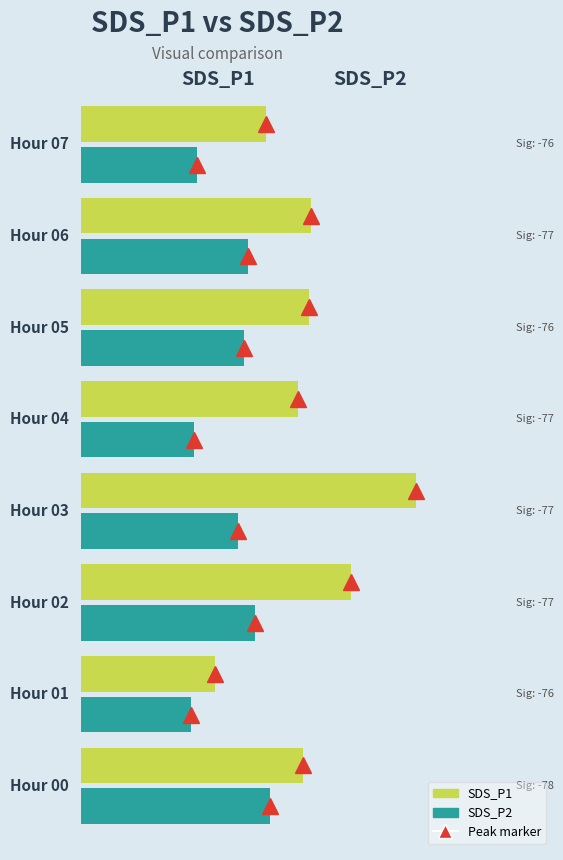

How many values in the SDS_P1 series exceed 7?

6